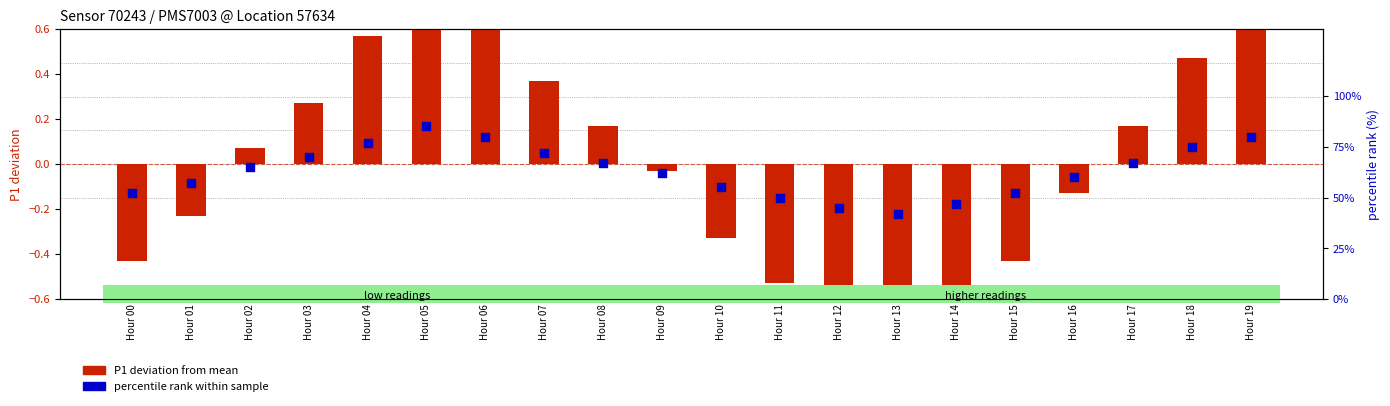

What is the total value across all series at Hour 05?

85.9